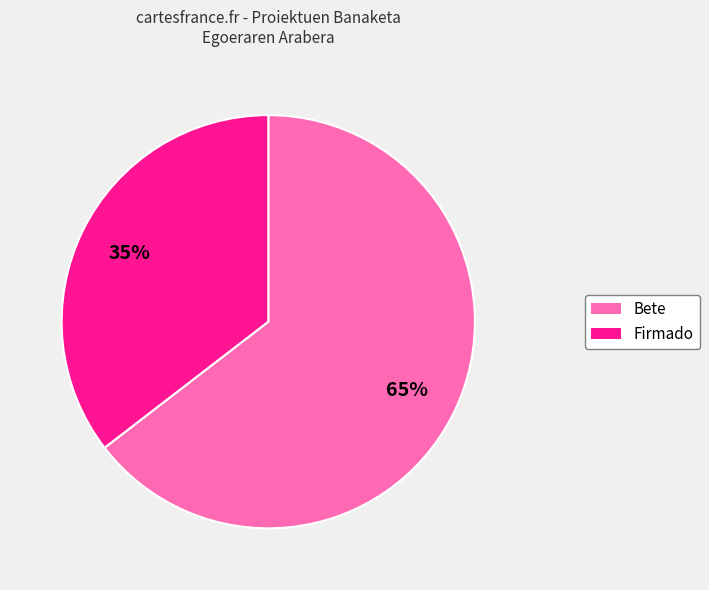

Which slice is the largest?

Bete